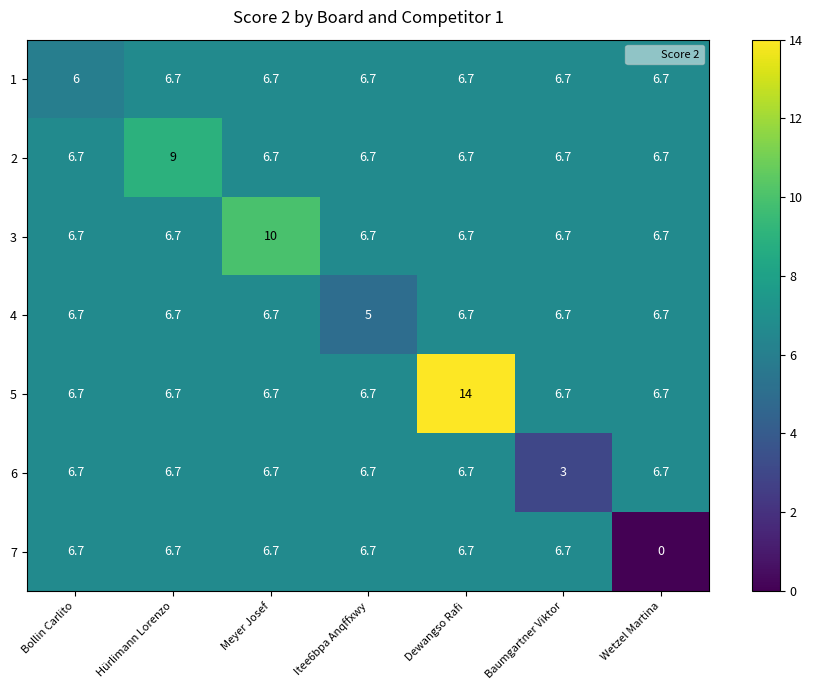

True or false: 7 has a value of 4.6 at Baumgartner Viktor.

False